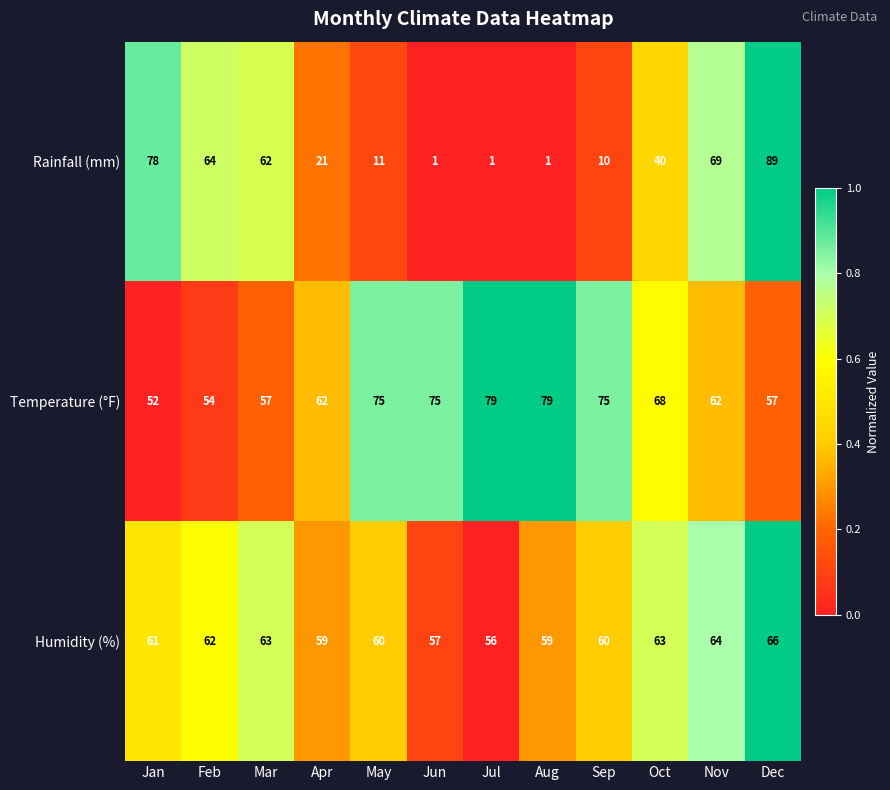

Between Aug and Dec, which series saw the biggest shift?

Rainfall (mm)